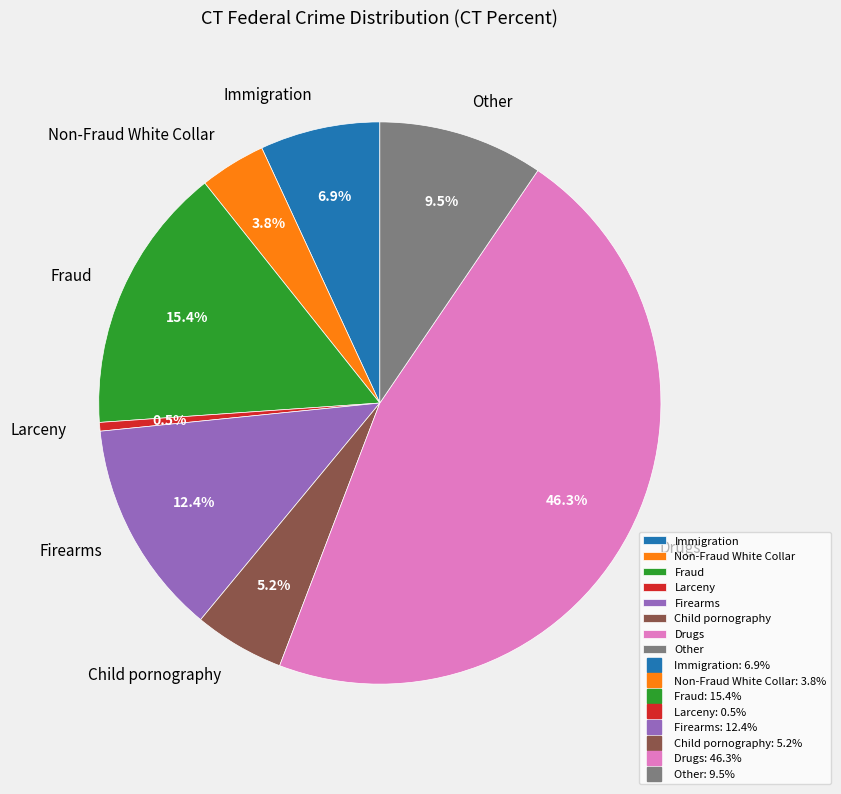

Which category has the biggest portion of the pie?

Drugs